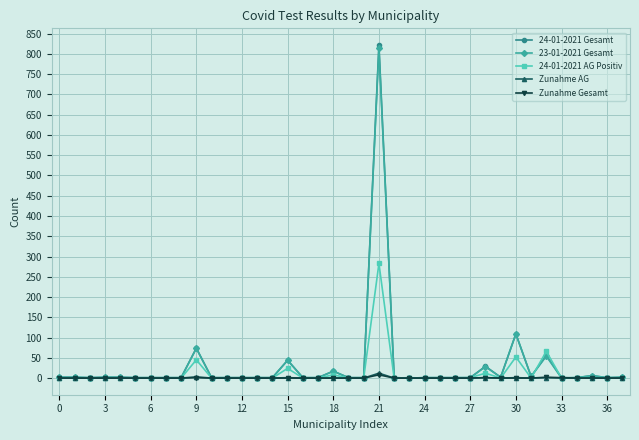

How many series are shown in this chart?

5